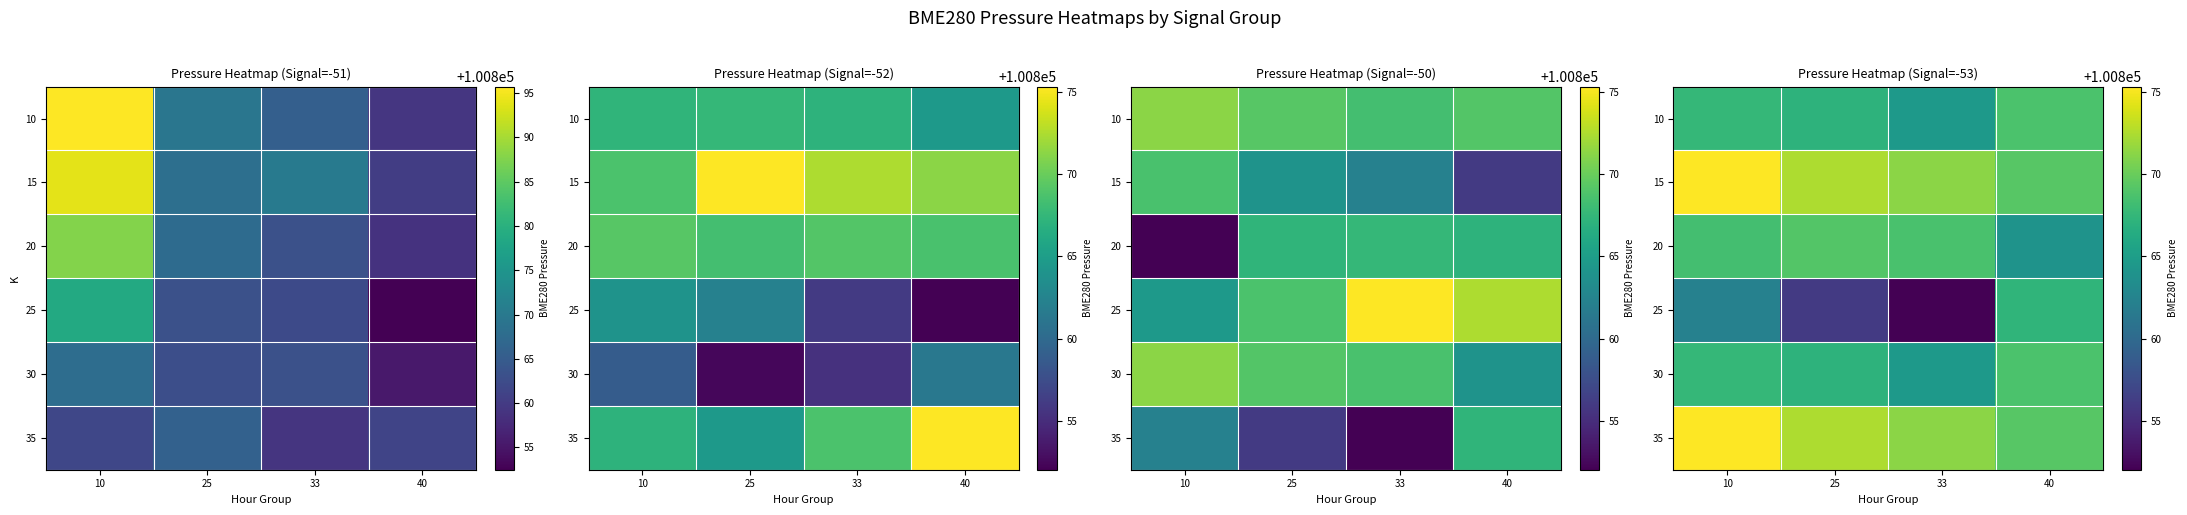

What is the difference between the highest and lowest values at 33?

19.2